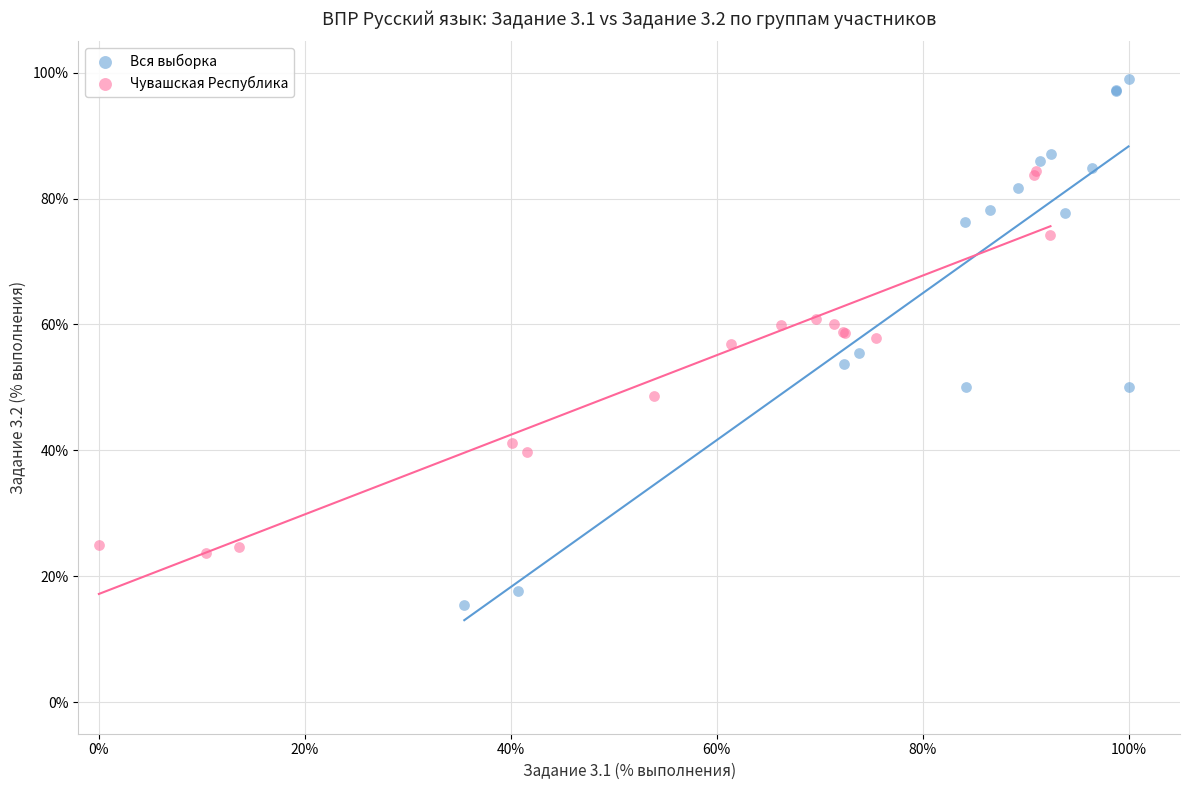

What are all the series names shown in the legend?

Вся выборка, Чувашская Республика